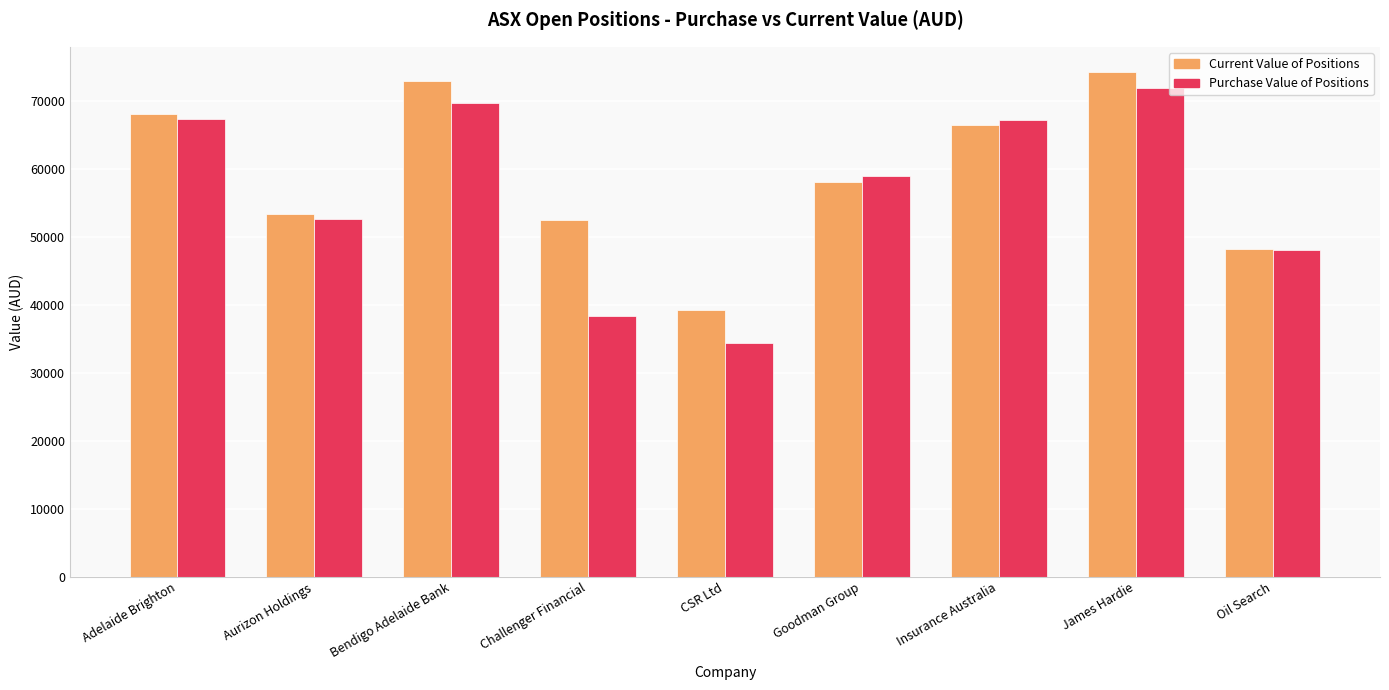

At Insurance Australia, list the series in order from smallest to largest.

Current Value of Positions, Purchase Value of Positions